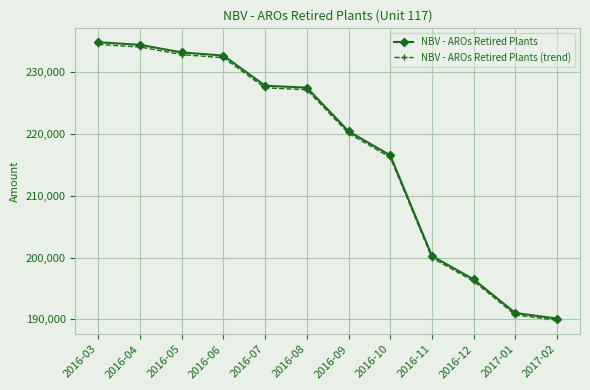

Reading right to left, what are all the values shown in this chart?

NBV - AROs Retired Plants: 190136.2	191026.0	196467.6	200251.5	216537.2	220419.2	227492.1	227795.5	232673.2	233181.2	234414.9	234832.9
NBV - AROs Retired Plants (trend): 189851.0	190739.4	196172.9	199951.1	216212.4	220088.5	227150.8	227453.8	232324.2	232831.4	234063.2	234480.6